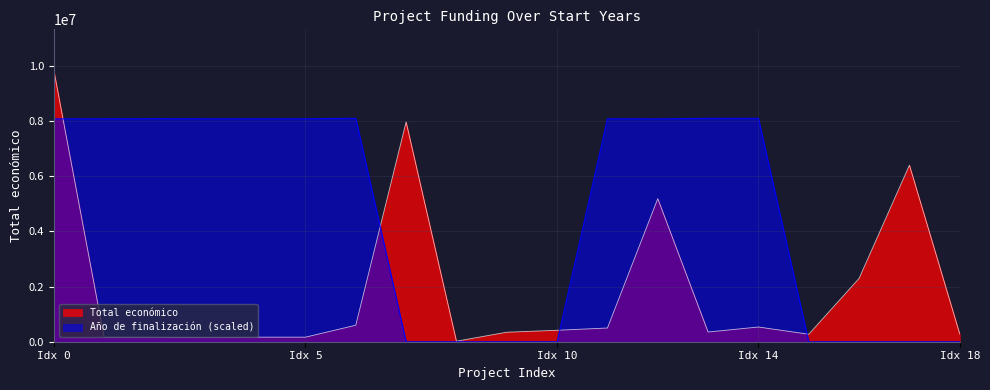

Which series has the largest range (max minus min)?

Total económico